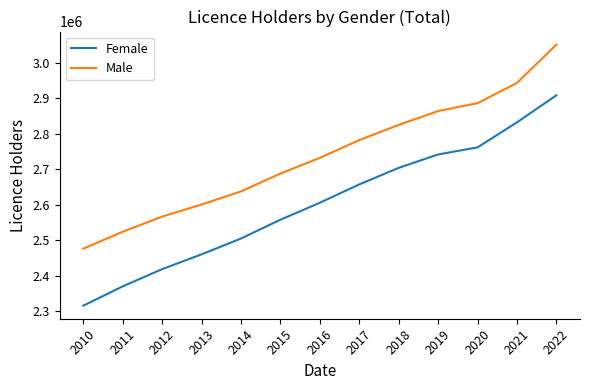

What is the sum of the Male values at 2020 and 2015?

5574485